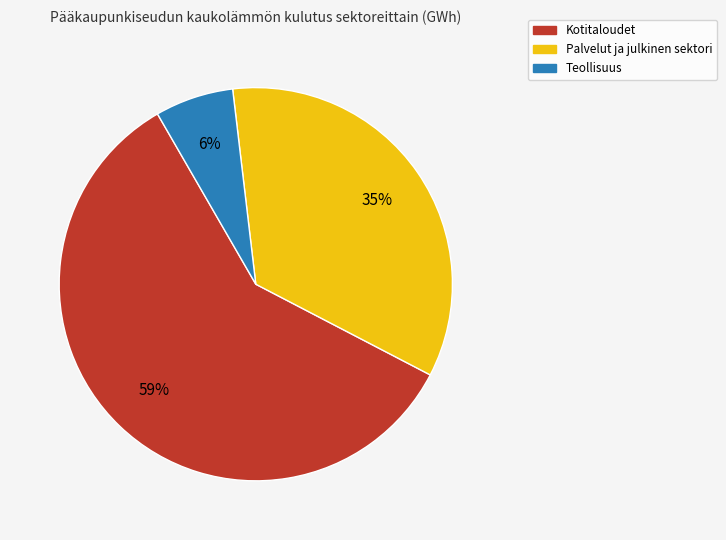

What is the largest slice in the pie chart?

Kotitaloudet